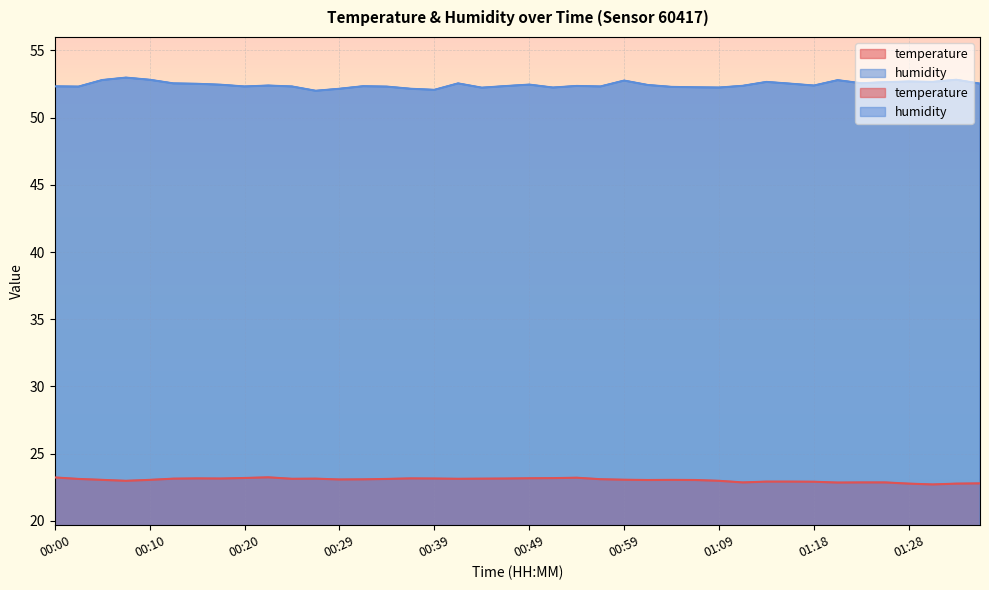

What are all the series names shown in the legend?

temperature, humidity